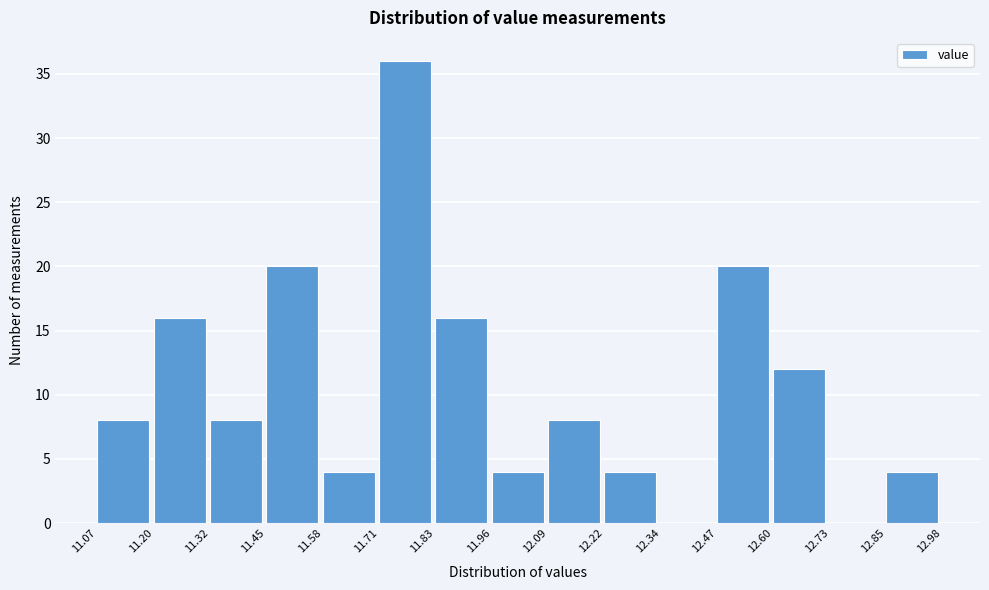

Reading left to right, list every bar in this chart as the range it spans on the x-axis followed by its height. The values are not printed on the chart, so give them approximately, as read against the axis.

11.07 to 11.20: 8
11.20 to 11.32: 16
11.32 to 11.45: 8
11.45 to 11.58: 20
11.58 to 11.71: 4
11.71 to 11.83: 36
11.83 to 11.96: 16
11.96 to 12.09: 4
12.09 to 12.22: 8
12.22 to 12.34: 4
12.34 to 12.47: 0
12.47 to 12.60: 20
12.60 to 12.73: 12
12.73 to 12.85: 0
12.85 to 12.98: 4